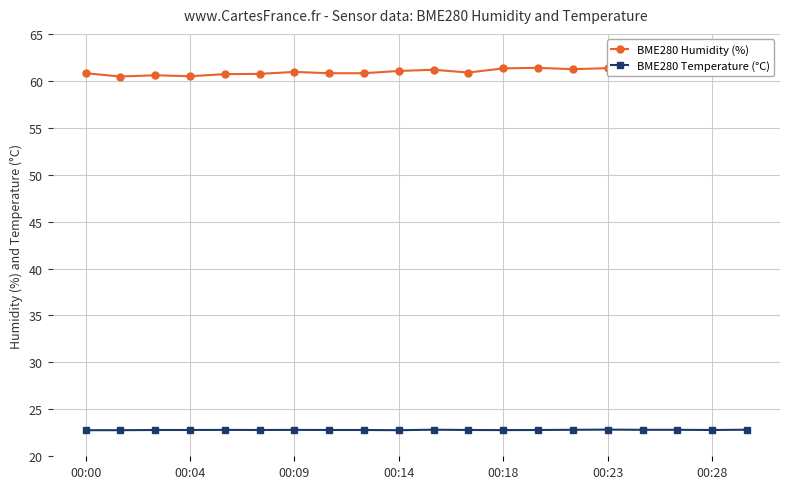

What value does the BME280 Temperature (°C) series have at 00:18?

22.8